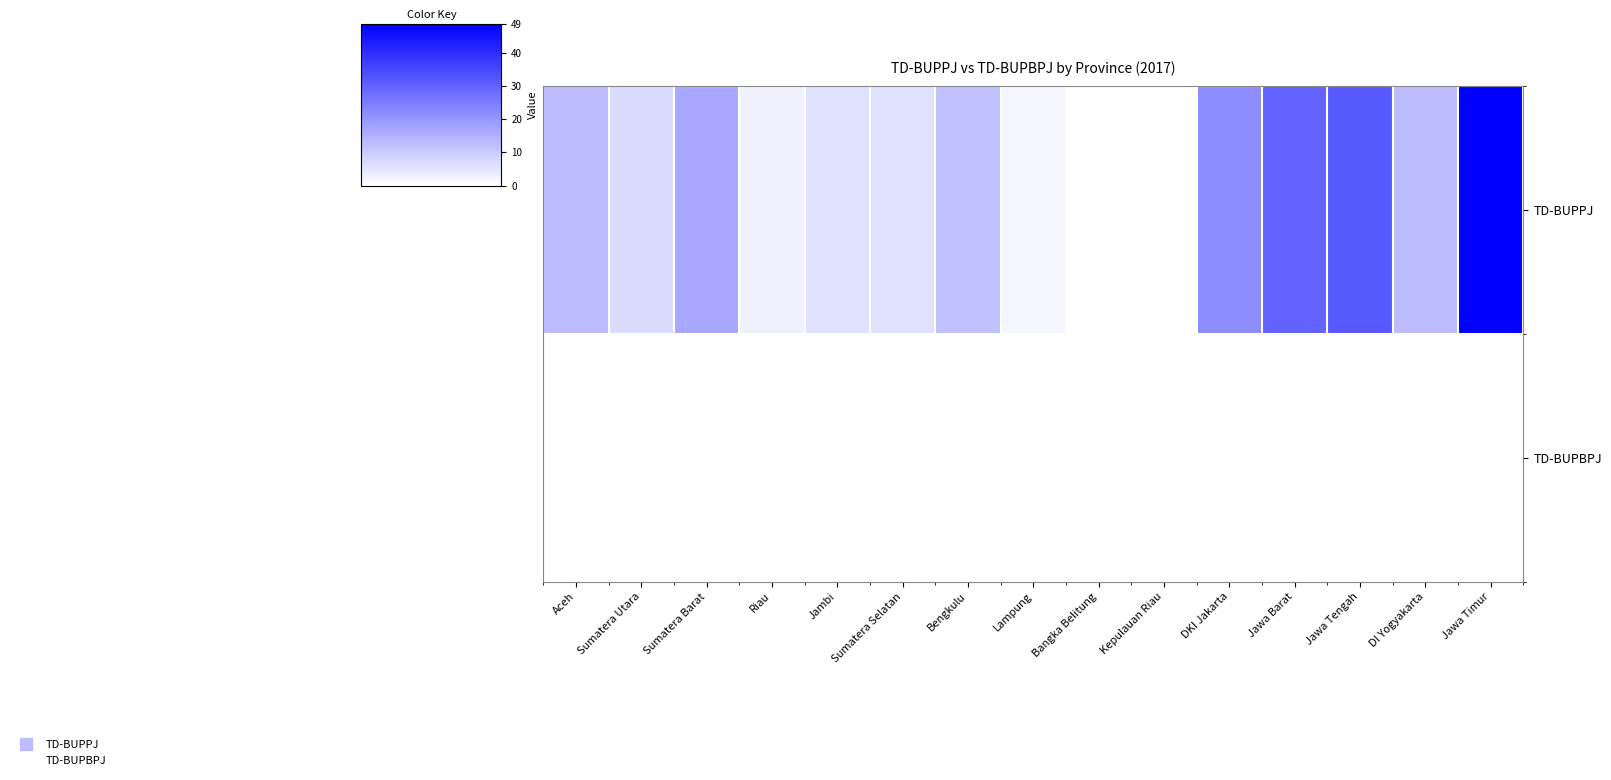

Reading right to left, transcribe all the data shown in this chart.

TD-BUPPJ: Jawa Timur=49	DI Yogyakarta=13	Jawa Tengah=32	Jawa Barat=30	DKI Jakarta=22	Kepulauan Riau=0	Bangka Belitung=0	Lampung=2	Bengkulu=12	Sumatera Selatan=6	Jambi=6	Riau=3	Sumatera Barat=17	Sumatera Utara=7	Aceh=13
TD-BUPBPJ: Jawa Timur=0	DI Yogyakarta=0	Jawa Tengah=0	Jawa Barat=0	DKI Jakarta=0	Kepulauan Riau=0	Bangka Belitung=0	Lampung=0	Bengkulu=0	Sumatera Selatan=0	Jambi=0	Riau=0	Sumatera Barat=0	Sumatera Utara=0	Aceh=0